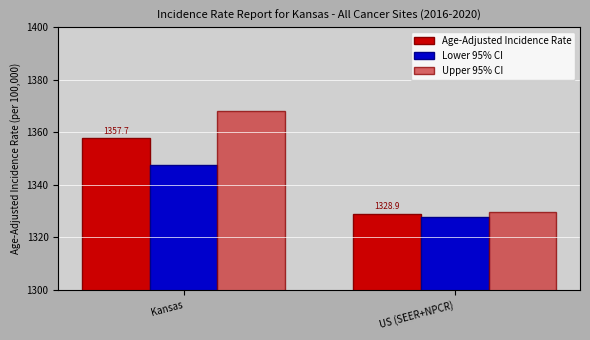

What is the approximate value of Age-Adjusted Incidence Rate at Kansas?

1357.7